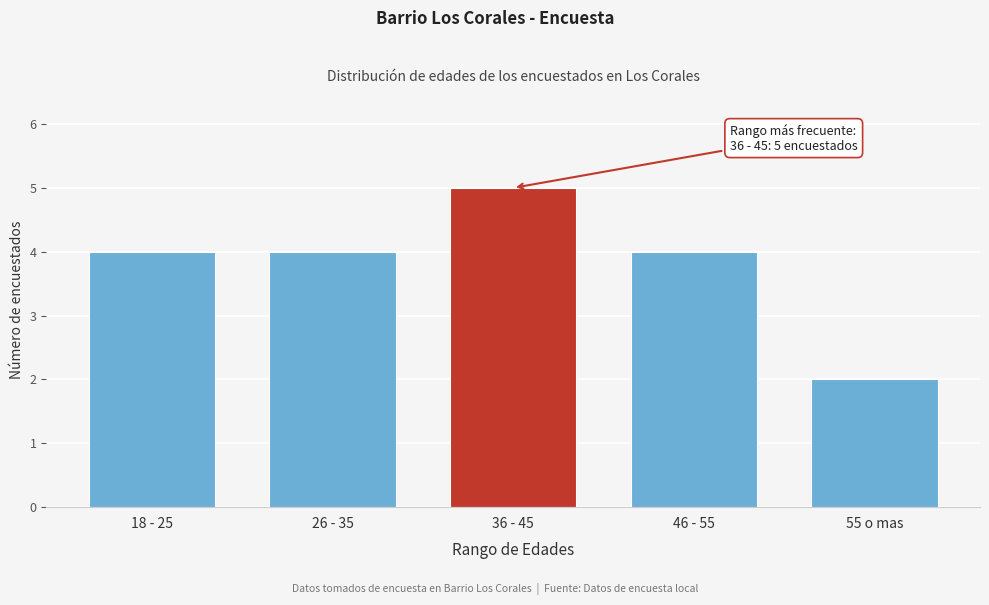

Reading left to right, extract all data points from this chart.

4	4	5	4	2